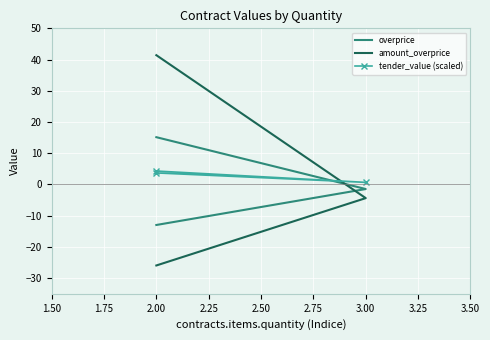

What is the difference between the maximum and minimum values in the amount_overprice series?

67.3